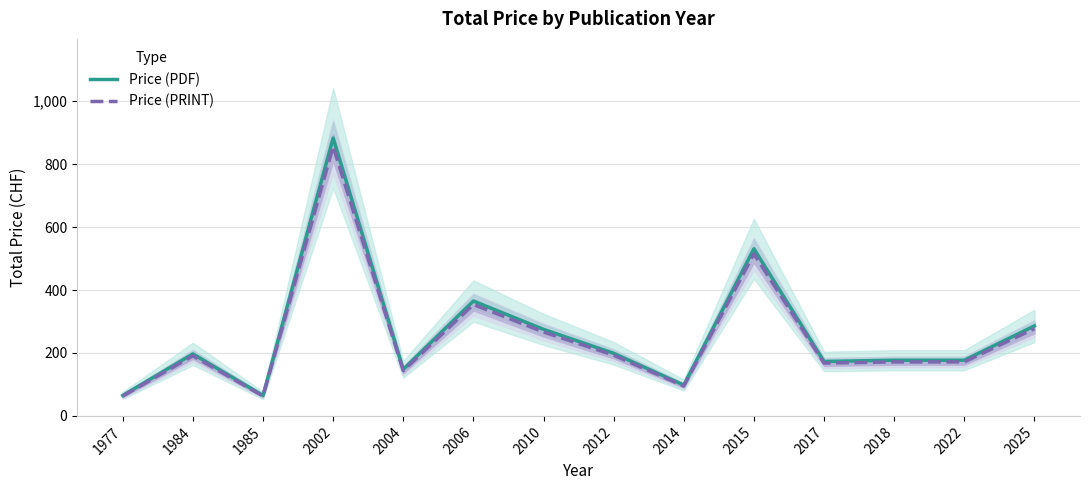

What is the difference between the Price (PRINT) values at 2002 and 2022?

684.8